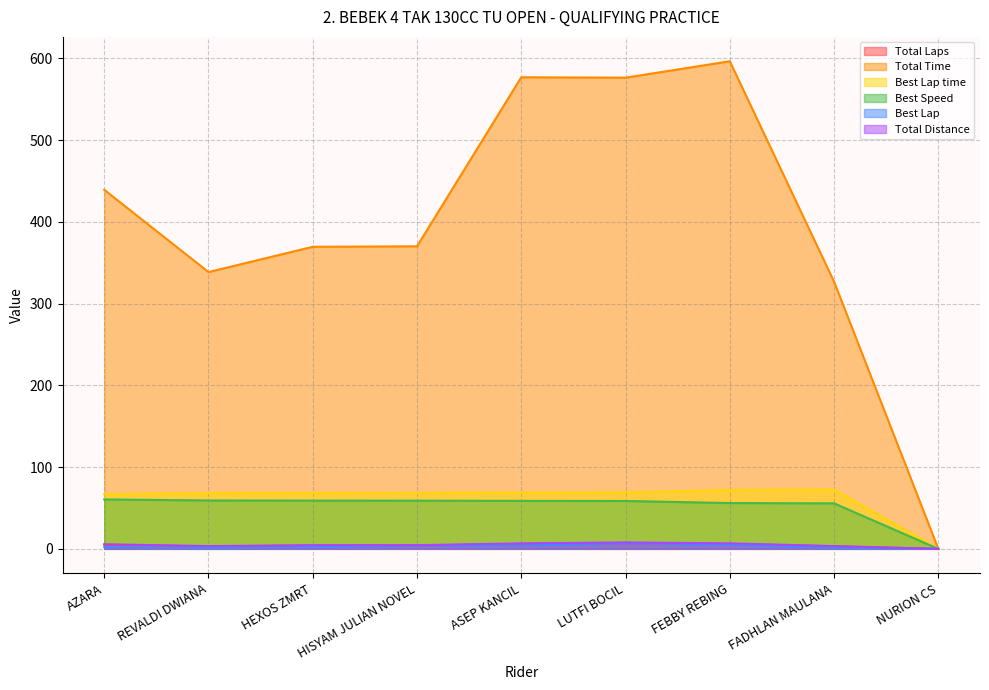

What is the label of the 4th point from the left?

HISYAM JULIAN NOVEL